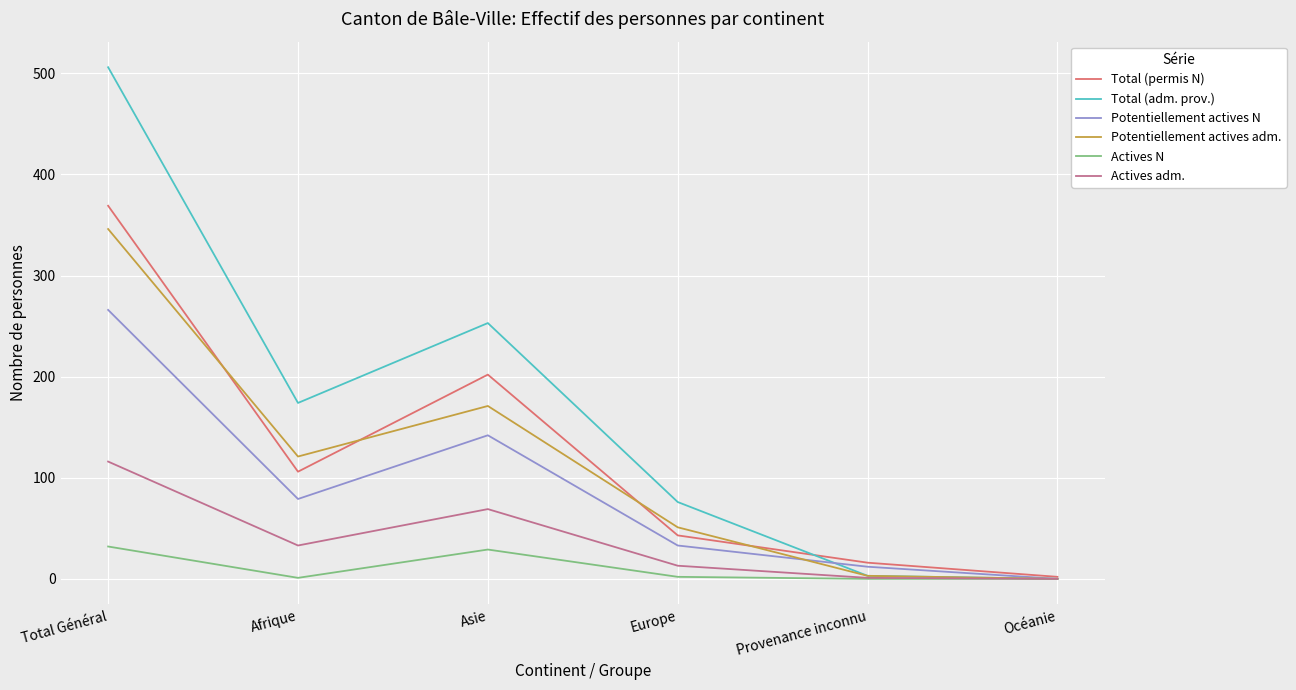

At which category is the sum across all series the highest?

Total Général